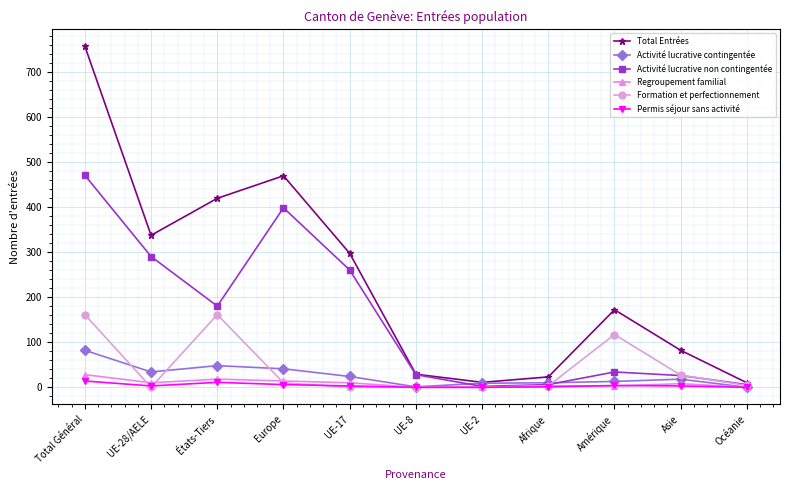

True or false: Permis séjour sans activité has a value of 11 at États-Tiers.

True